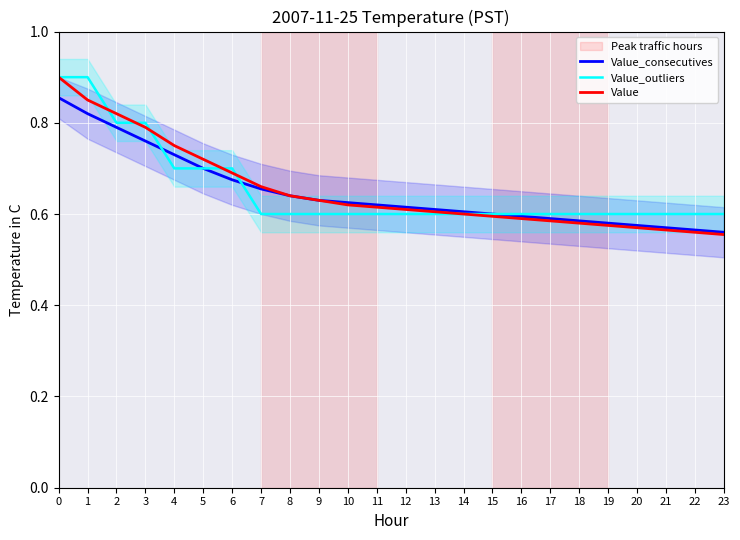

Is the value of Value_outliers at 23 greater than the value of Value_consecutives at 19?

Yes